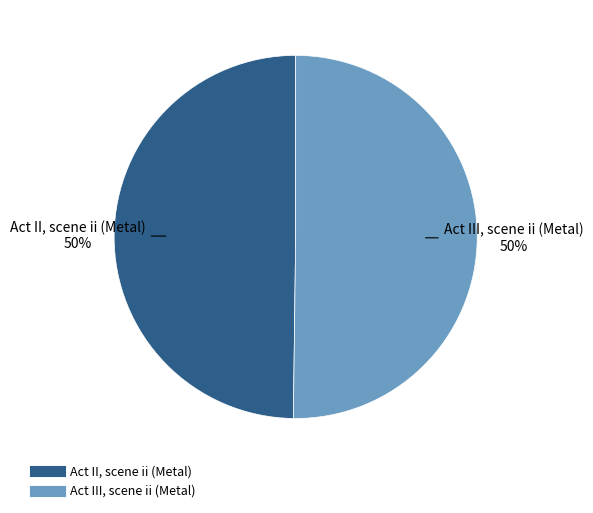

To the nearest percent, what is the combined percentage of Act II, scene ii (Metal) and Act III, scene ii (Metal)?

100%